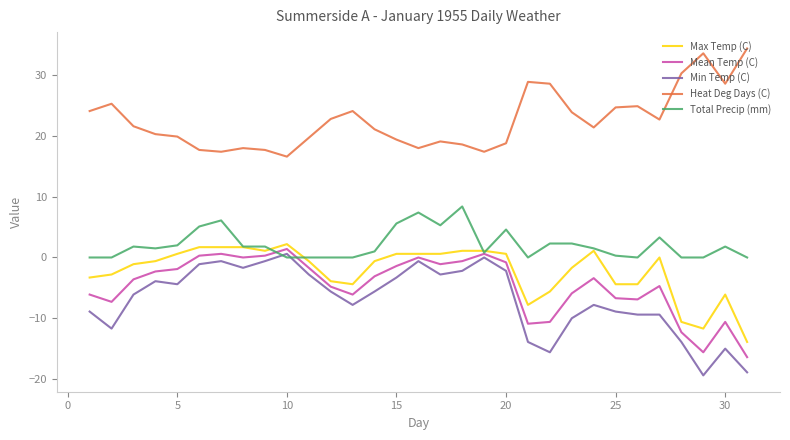

Which series has the largest total across all categories?

Heat Deg Days (C)